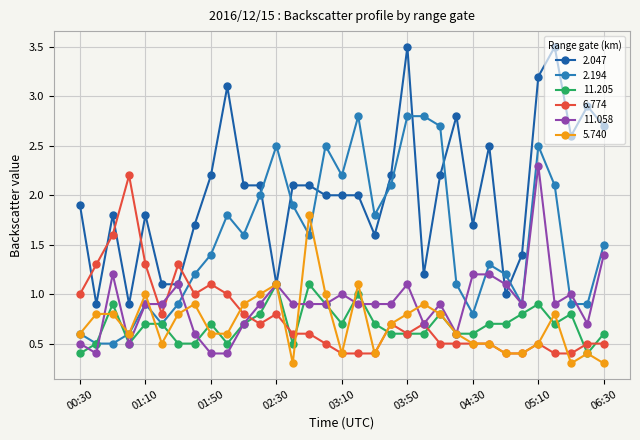

Which series has the largest total across all categories?

2.047